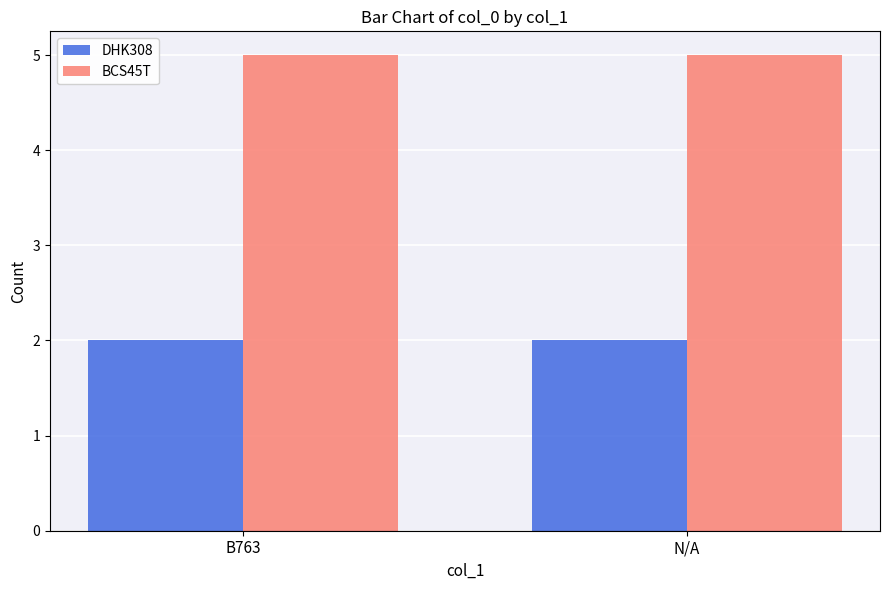

What is the sum of all DHK308 values?

4